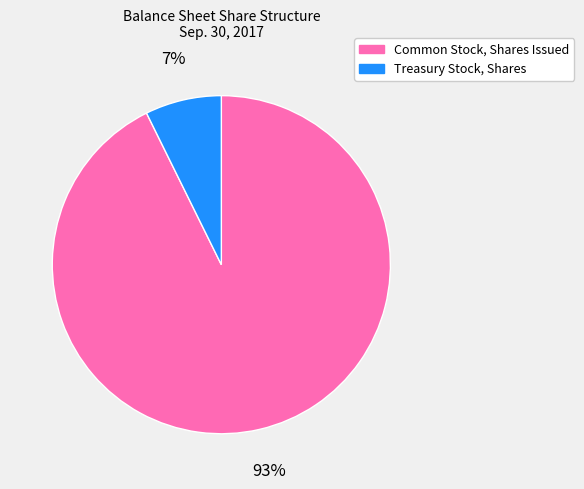

Between Treasury Stock, Shares and Common Stock, Shares Issued, which is larger?

Common Stock, Shares Issued